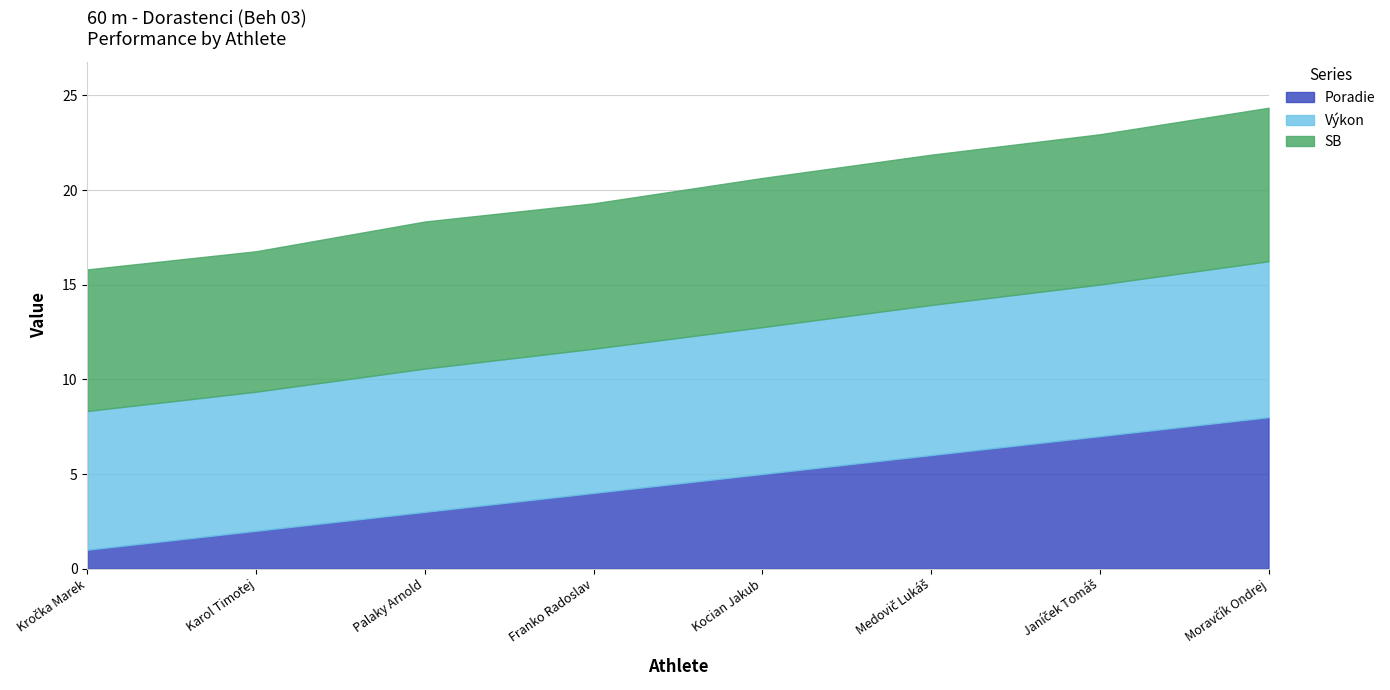

Rank the categories by Výkon value from lowest to highest.

Kročka Marek, Karol Timotej, Palaky Arnold, Franko Radoslav, Kocian Jakub, Medovič Lukáš, Janíček Tomáš, Moravčík Ondrej